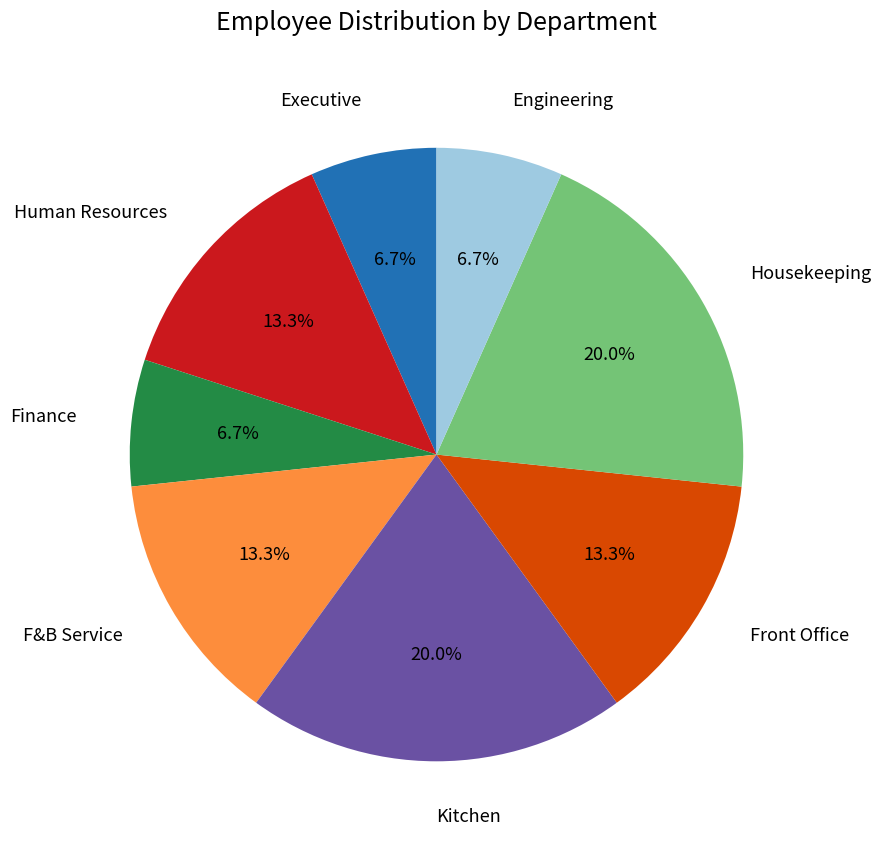

Is there a majority slice in this chart?

No